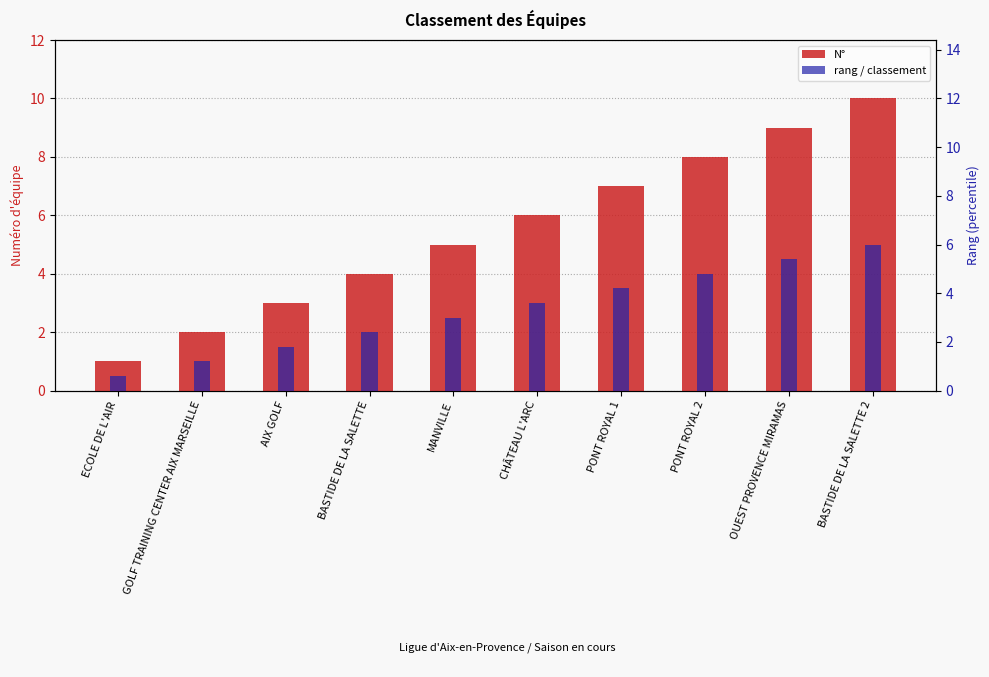

What is the label of the 1st bar from the left?

ECOLE DE L'AIR